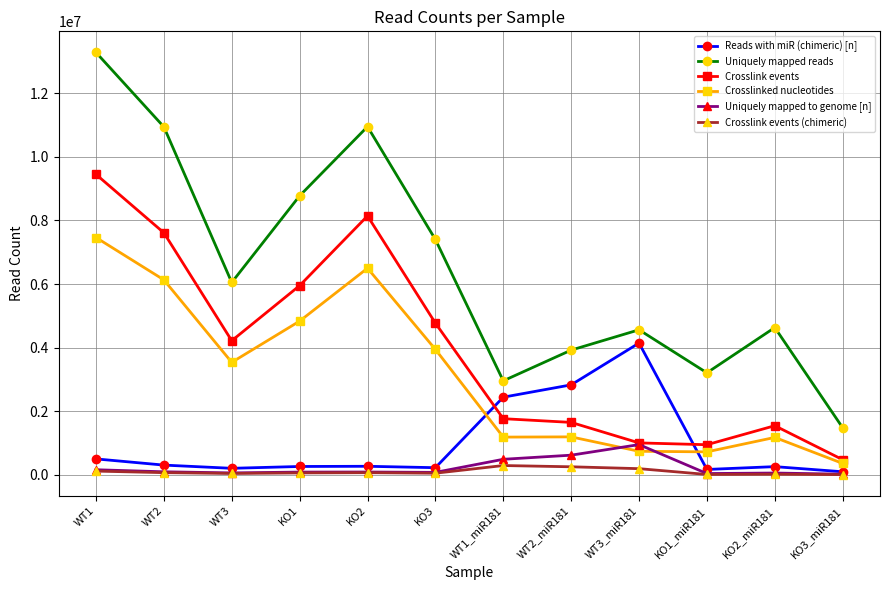

What are all the series names shown in the legend?

Reads with miR (chimeric) [n], Uniquely mapped reads, Crosslink events, Crosslinked nucleotides, Uniquely mapped to genome [n], Crosslink events (chimeric)